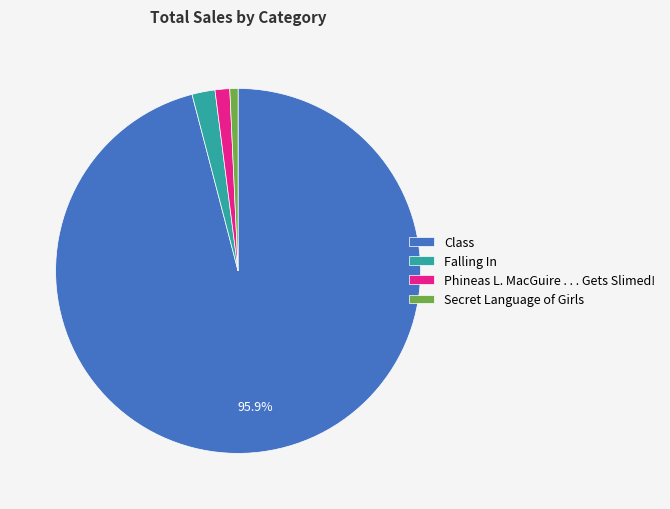

Is the sum of Phineas L. MacGuire . . . Gets Slimed! and Falling In greater than half?

No